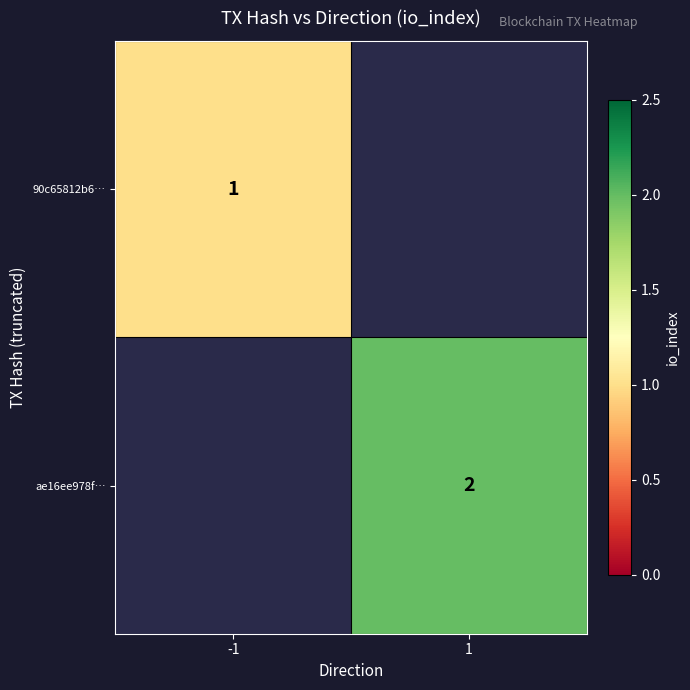

The ae16ee978f… series shows 4 at 1. True or false?

False